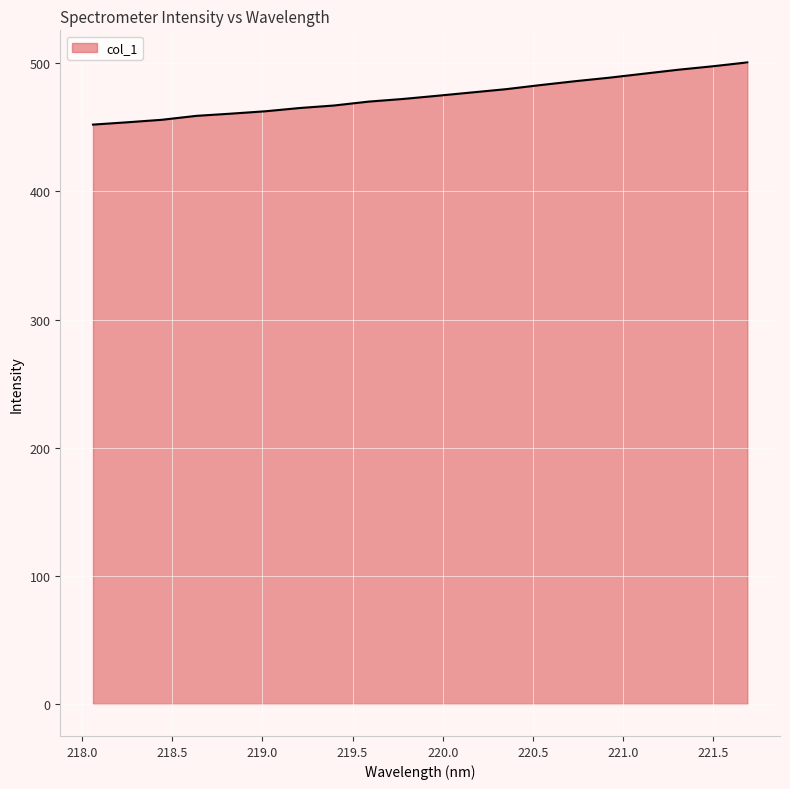

What is the minimum value shown in the chart?

452.2